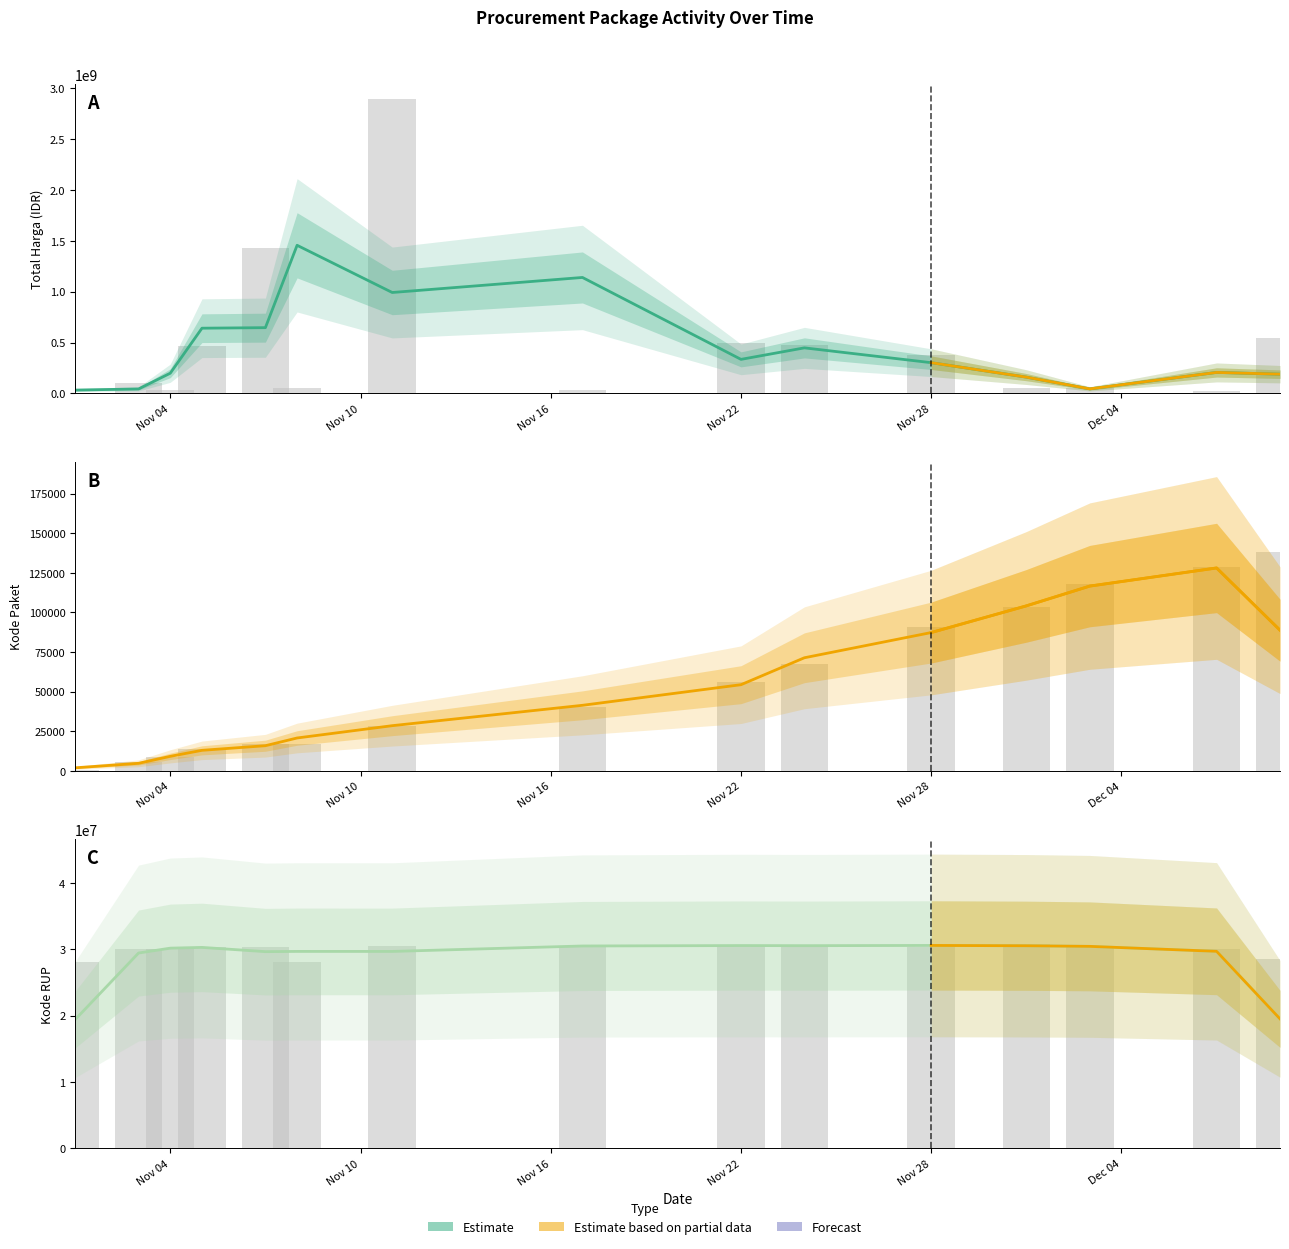

List the series in order of their peak value, highest first.

Total Harga, Kode RUP, Kode Paket